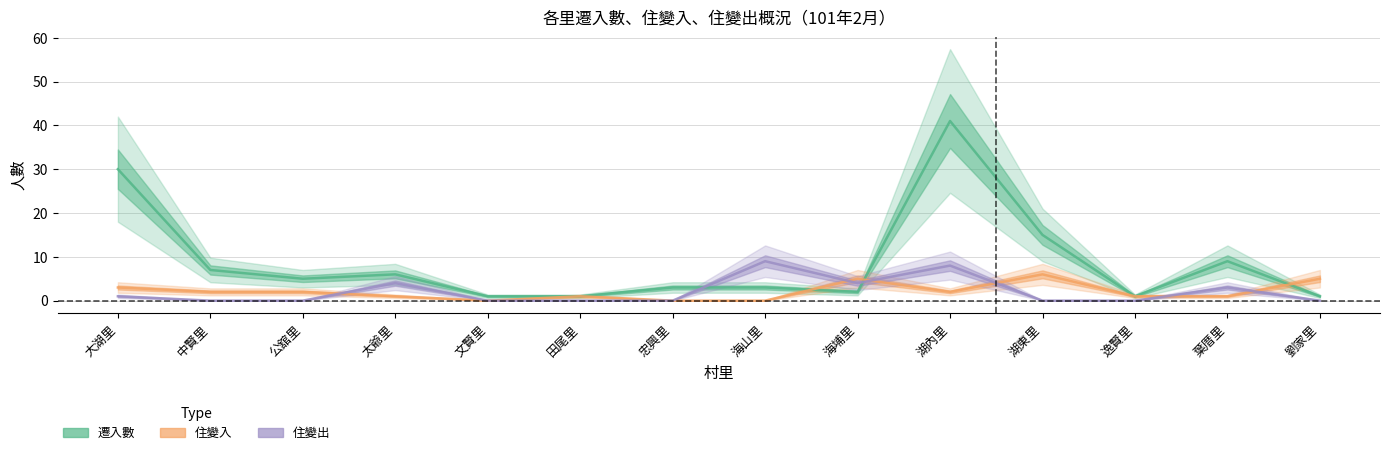

What is the maximum value shown in the chart?

41